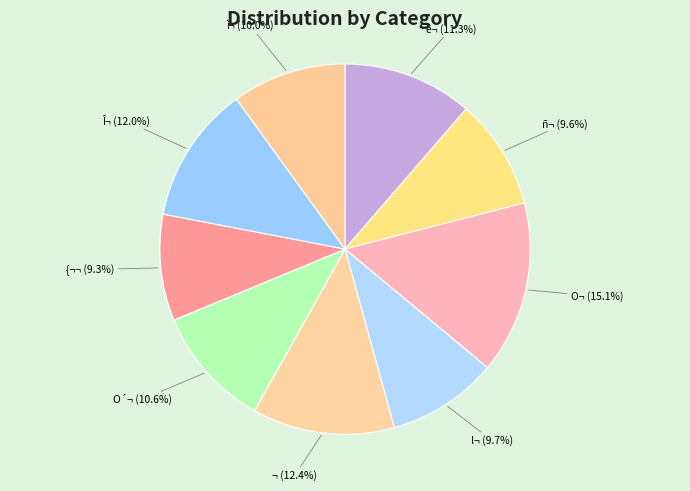

The O¬ slice represents 15% of the pie. True or false?

True